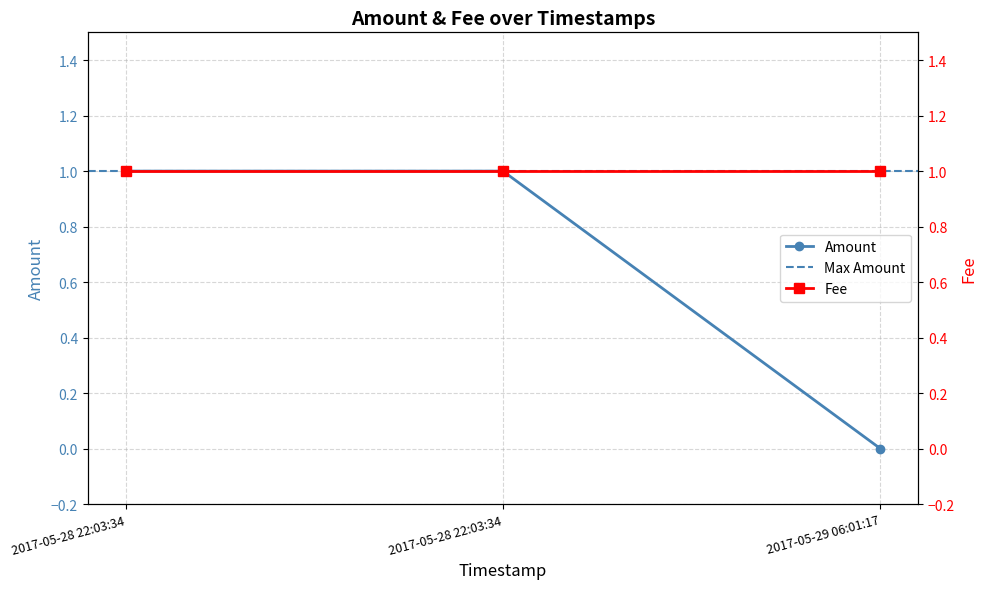

What is the label of the 1st point from the left?

2017-05-28 22:03:34